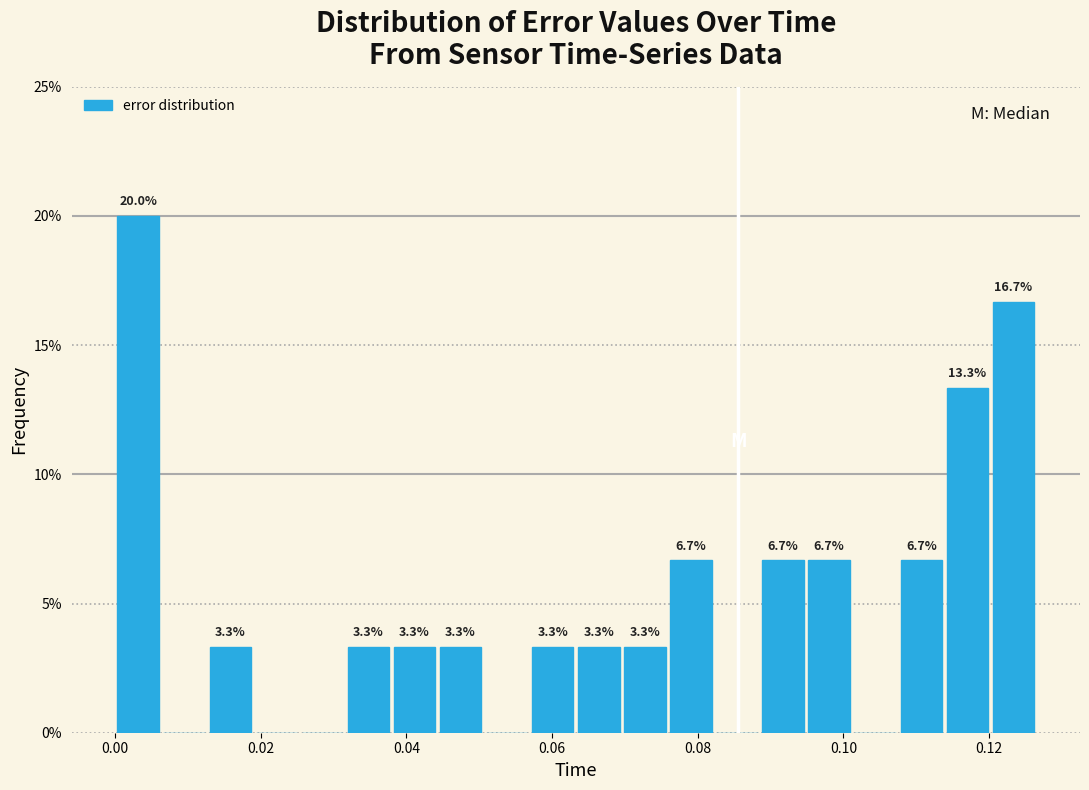

Around what value on the x-axis is the tallest bar? Give the approximate position of its centre, as read against the axis.

0.004